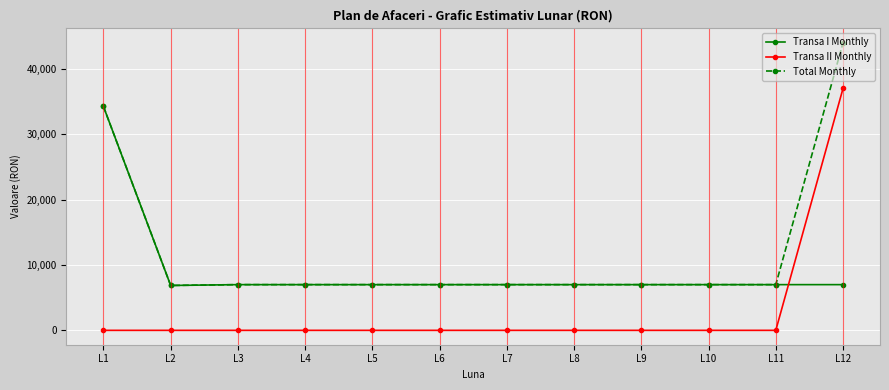

What is the difference between the highest and lowest values at L2?

6863.5